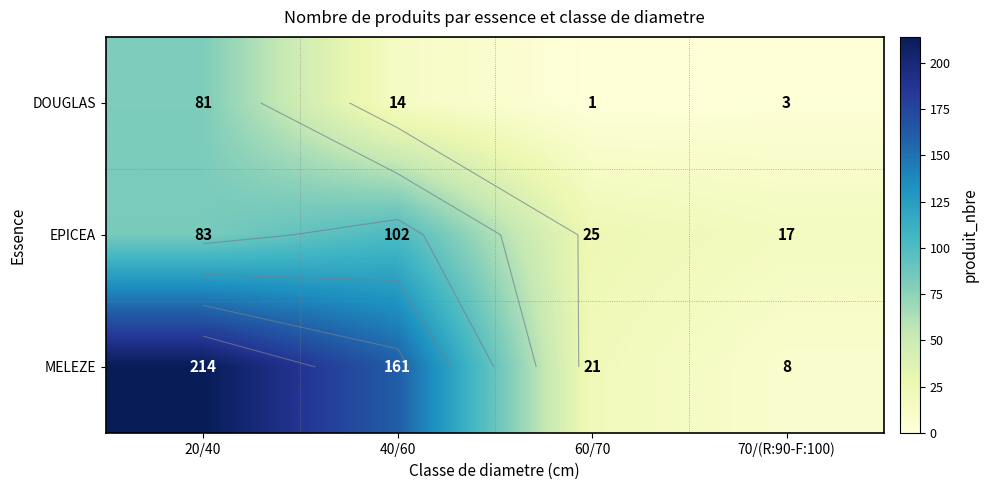

Which series has the widest spread of values?

MELEZE